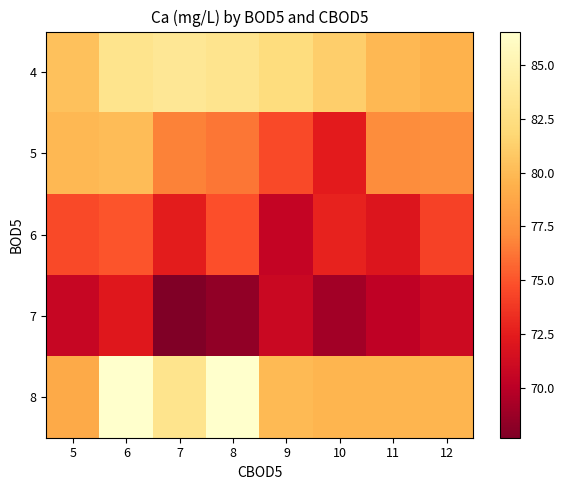

At 7, list the series in order from smallest to largest.

7, 6, 5, 8, 4